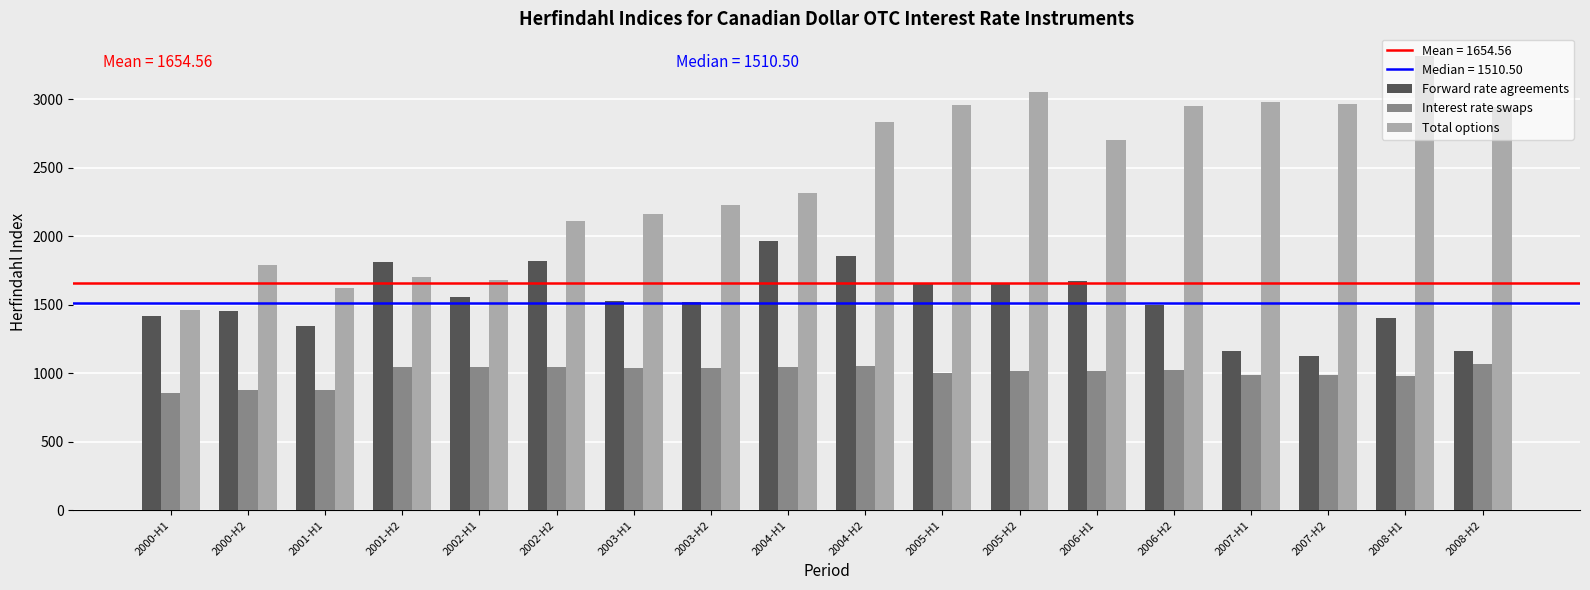

Is the value of Interest rate swaps at 2008-H1 greater than the value of Forward rate agreements at 2003-H2?

No